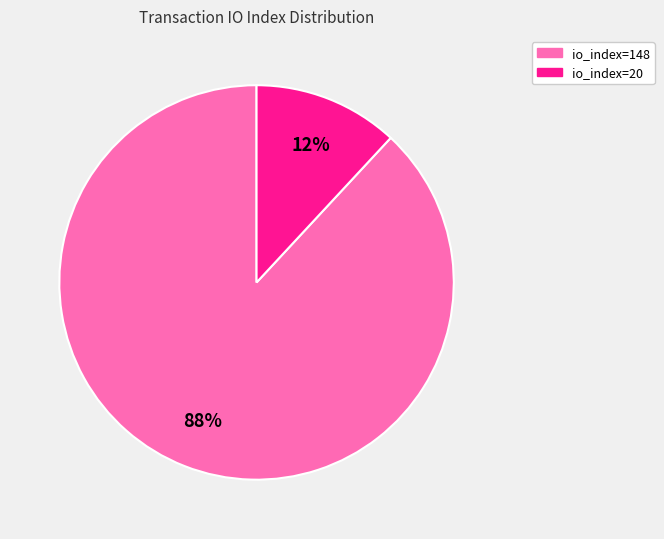

Between io_index=148 and io_index=20, which is larger?

io_index=148